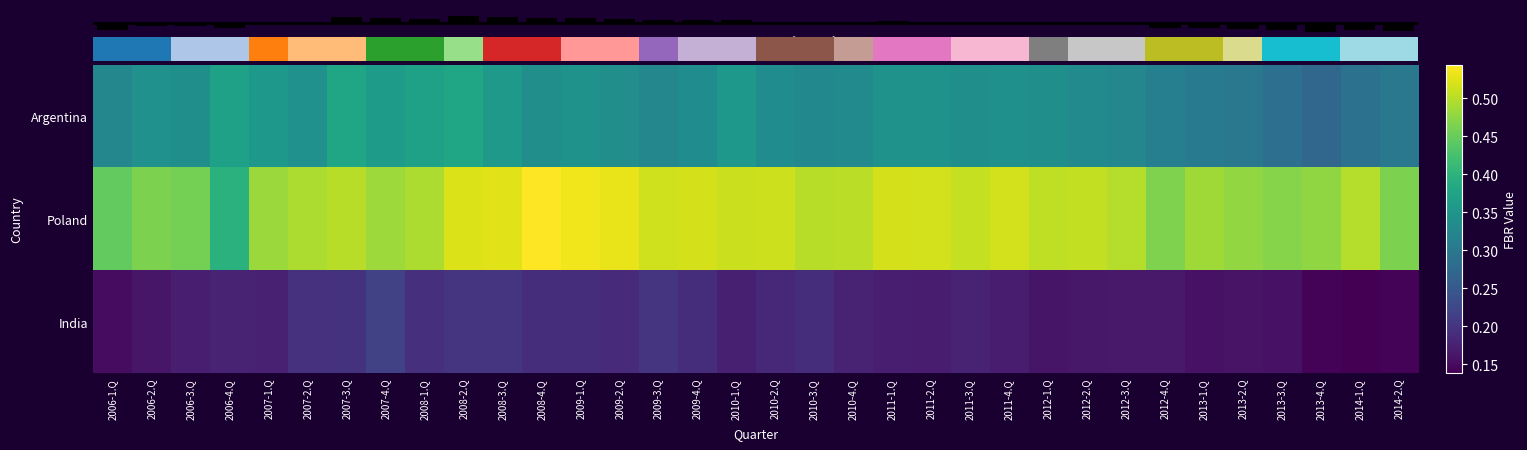

What is the difference between the highest and lowest values at 2008-1.Q?

0.3